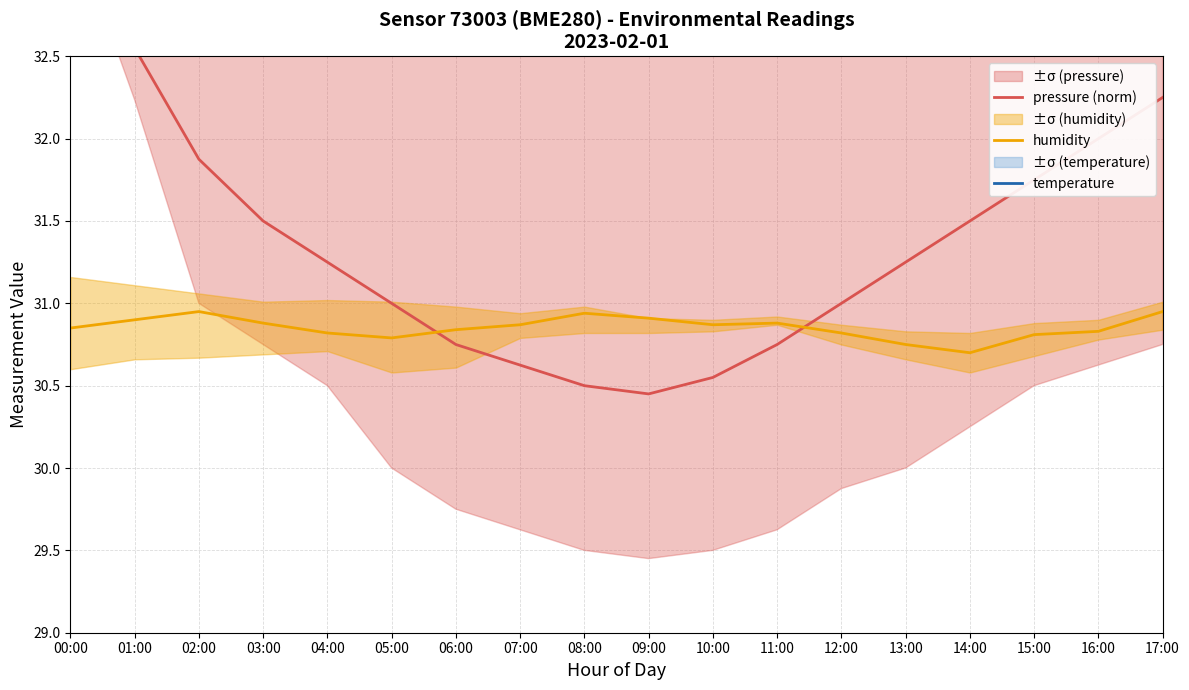

At how many categories does at least one series exceed 21?

18